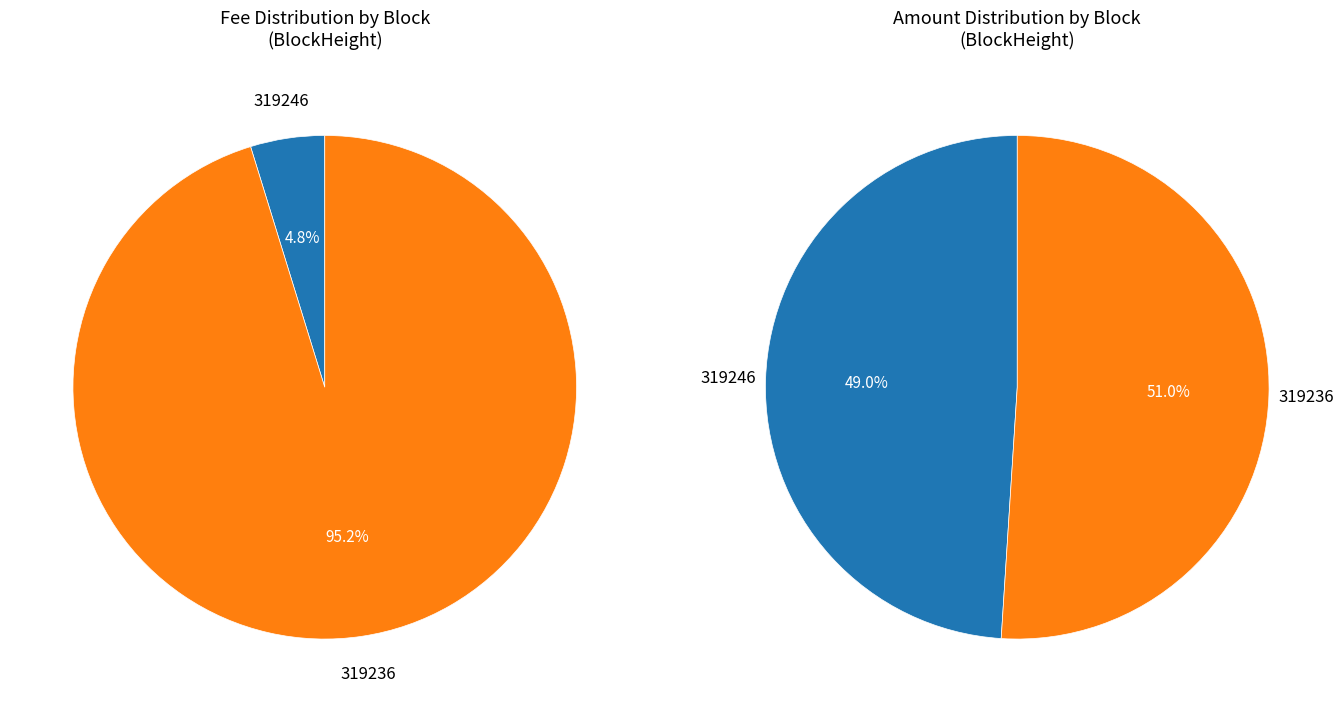

Rank the categories by value from lowest to highest.

319246, 319236